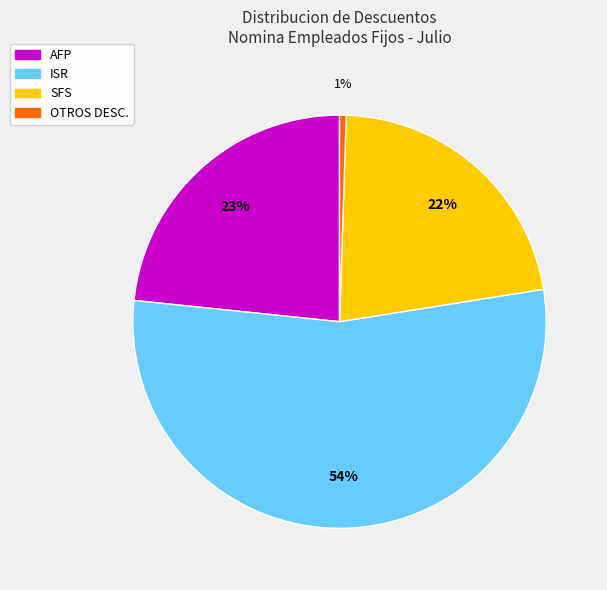

How many slices are in this pie chart?

4